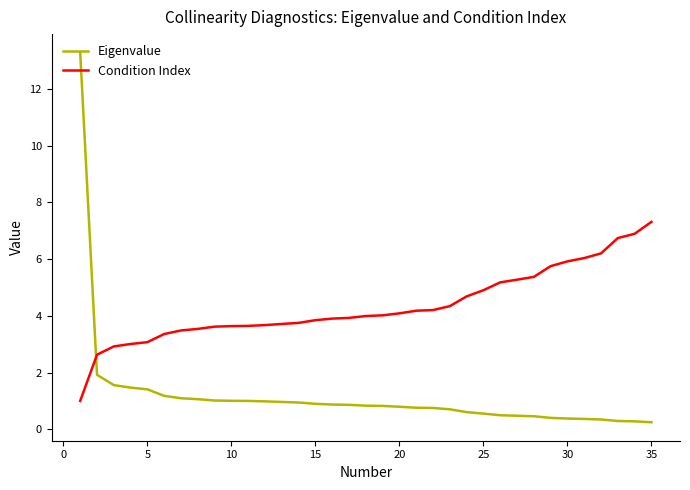

Which series ends up on top after the final intersection of Condition Index and Eigenvalue?

Condition Index